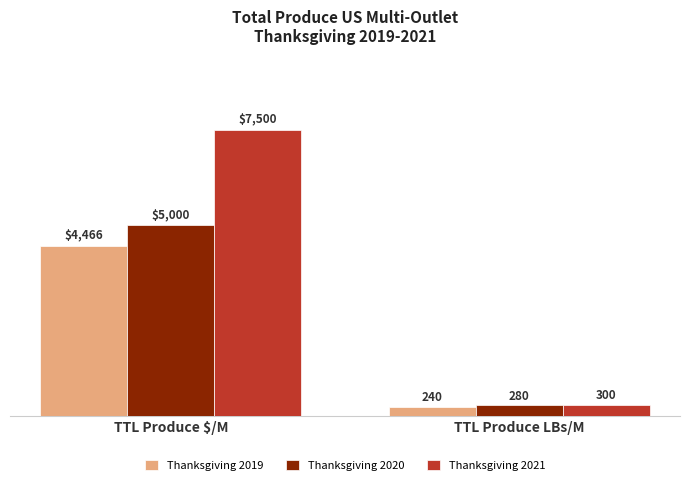

What is the sum of the Thanksgiving 2021 values at TTL Produce LBs/M and TTL Produce $/M?

7800